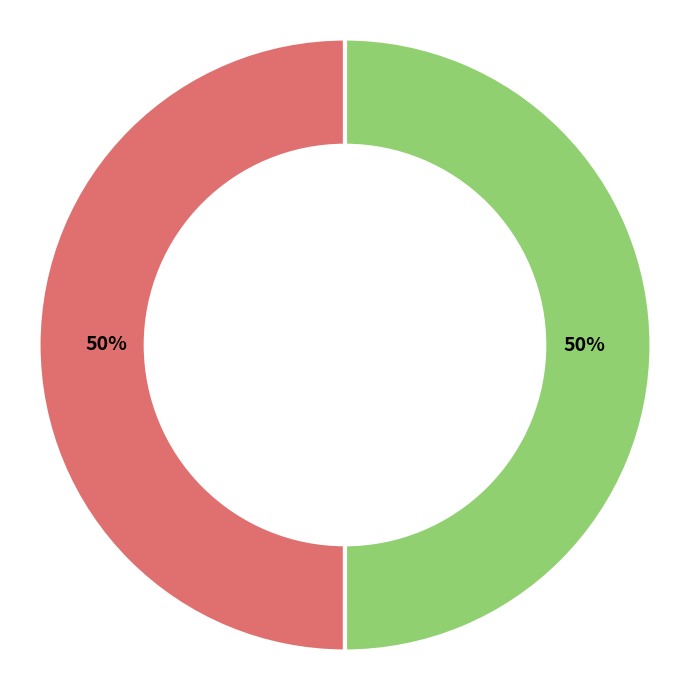

Combined, do 2013-08-17 21:54:12 UTC and 2013-08-17 21:52:39 UTC account for over 50%?

Yes